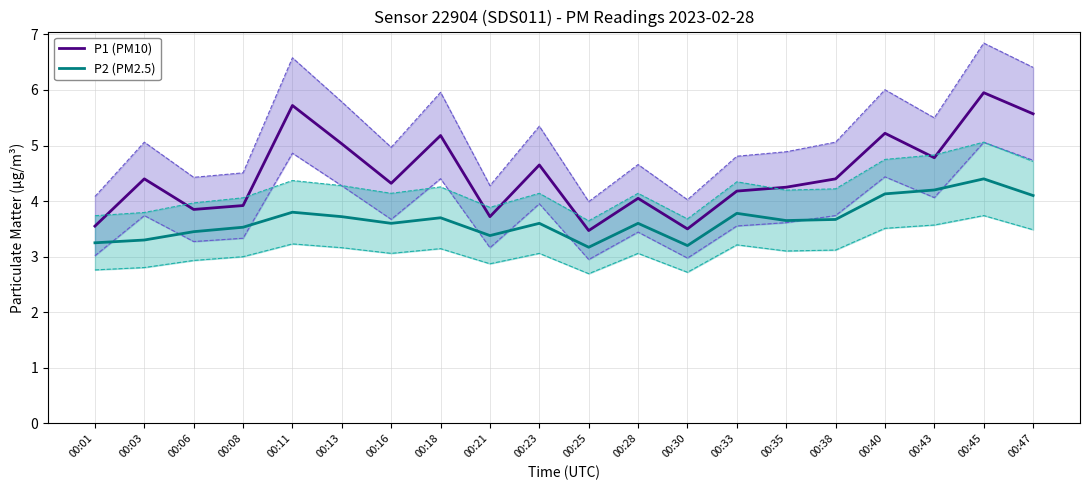

What is the value of the P1 (PM10) point at the 14th from the left?

4.2